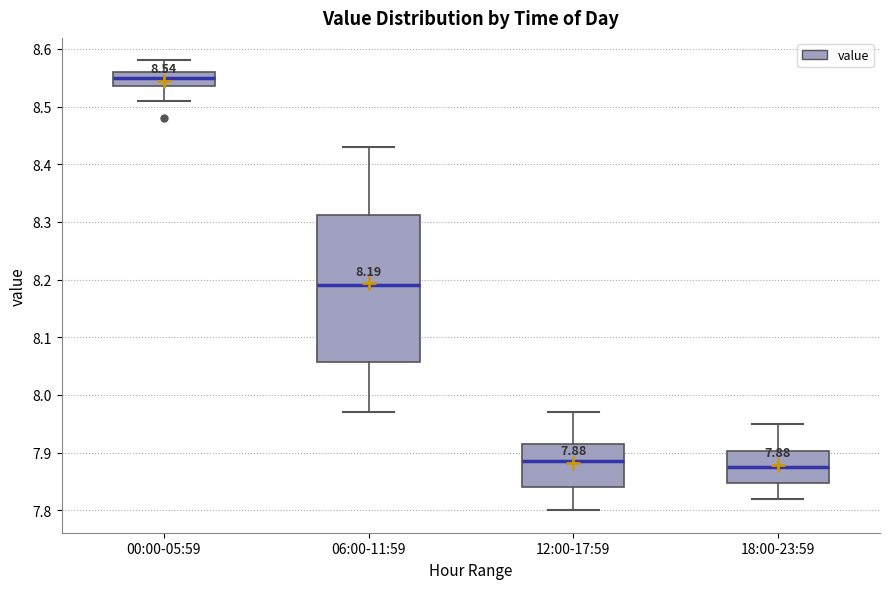

Comparing the boxes themselves (not the whiskers), which one is the tallest?

06:00-11:59